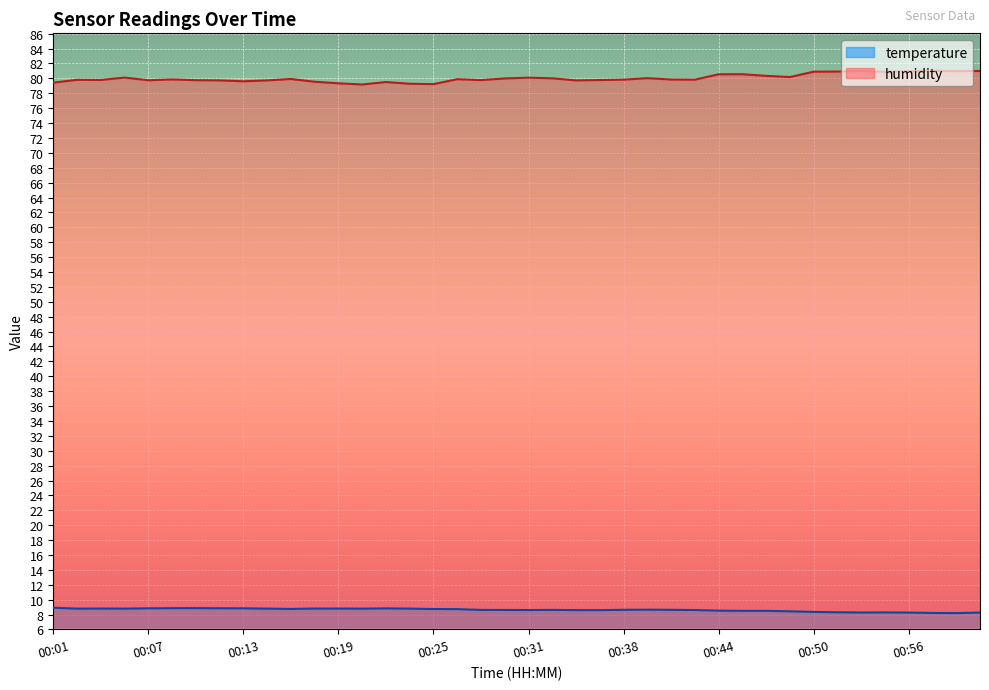

Reading left to right, what are all the values shown in this chart?

temperature: 00:01=8.9	00:02=8.8	00:04=8.8	00:05=8.8	00:07=8.8	00:09=8.9	00:10=8.9	00:12=8.8	00:13=8.8	00:15=8.8	00:16=8.8	00:18=8.8	00:19=8.8	00:21=8.8	00:22=8.8	00:24=8.8	00:25=8.8	00:27=8.7	00:28=8.6	00:30=8.6	00:31=8.6	00:33=8.6	00:34=8.6	00:36=8.6	00:38=8.6	00:39=8.7	00:41=8.6	00:42=8.6	00:44=8.5	00:45=8.5	00:47=8.5	00:48=8.4	00:50=8.4	00:51=8.3	00:53=8.3	00:55=8.3	00:56=8.3	00:58=8.2	00:59=8.2	01:01=8.3
humidity: 00:01=79.4	00:02=79.8	00:04=79.8	00:05=80.1	00:07=79.8	00:09=79.9	00:10=79.8	00:12=79.7	00:13=79.6	00:15=79.7	00:16=79.9	00:18=79.5	00:19=79.3	00:21=79.2	00:22=79.5	00:24=79.3	00:25=79.2	00:27=79.9	00:28=79.8	00:30=80.0	00:31=80.1	00:33=80.0	00:34=79.7	00:36=79.8	00:38=79.8	00:39=80.0	00:41=79.8	00:42=79.8	00:44=80.5	00:45=80.6	00:47=80.3	00:48=80.2	00:50=80.9	00:51=80.9	00:53=81.0	00:55=80.9	00:56=81.0	00:58=81.0	00:59=81.0	01:01=81.0